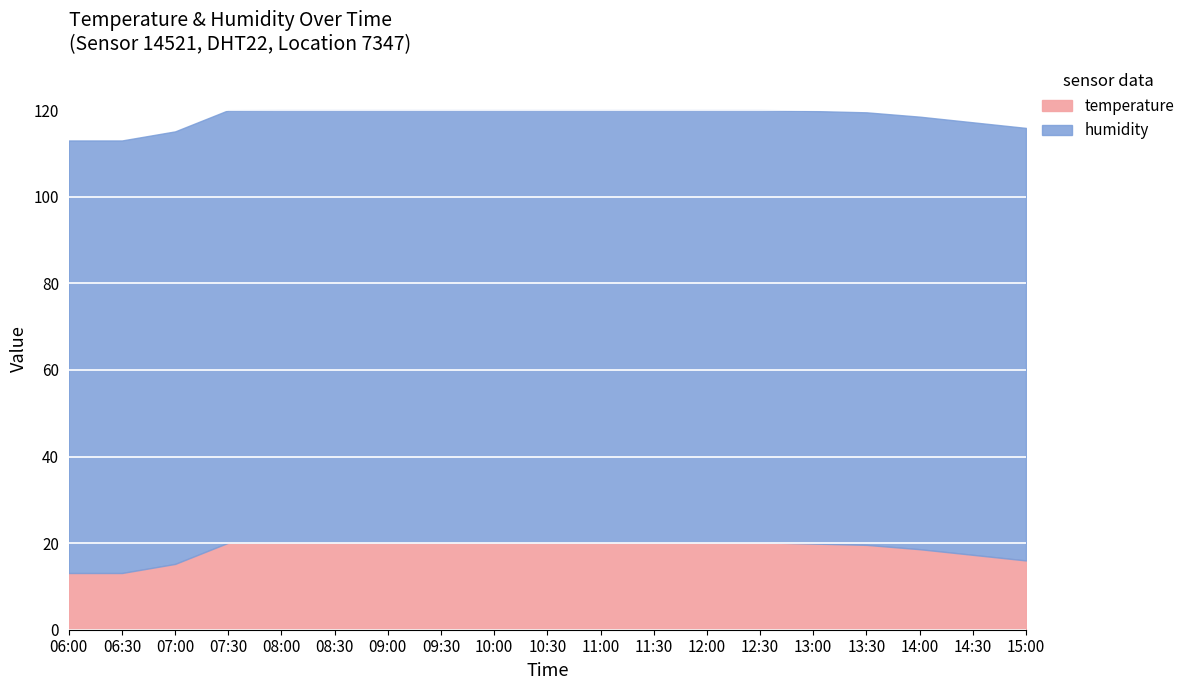

What is the label of the 3rd point from the left?

07:00